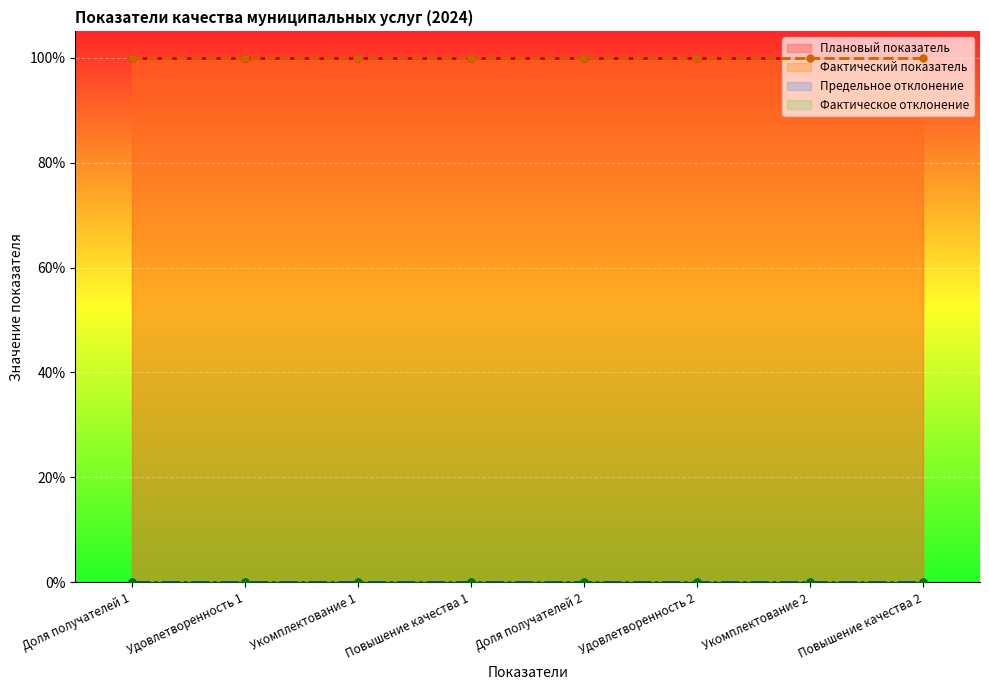

What is the highest value of the Плановый показатель series?

100.0